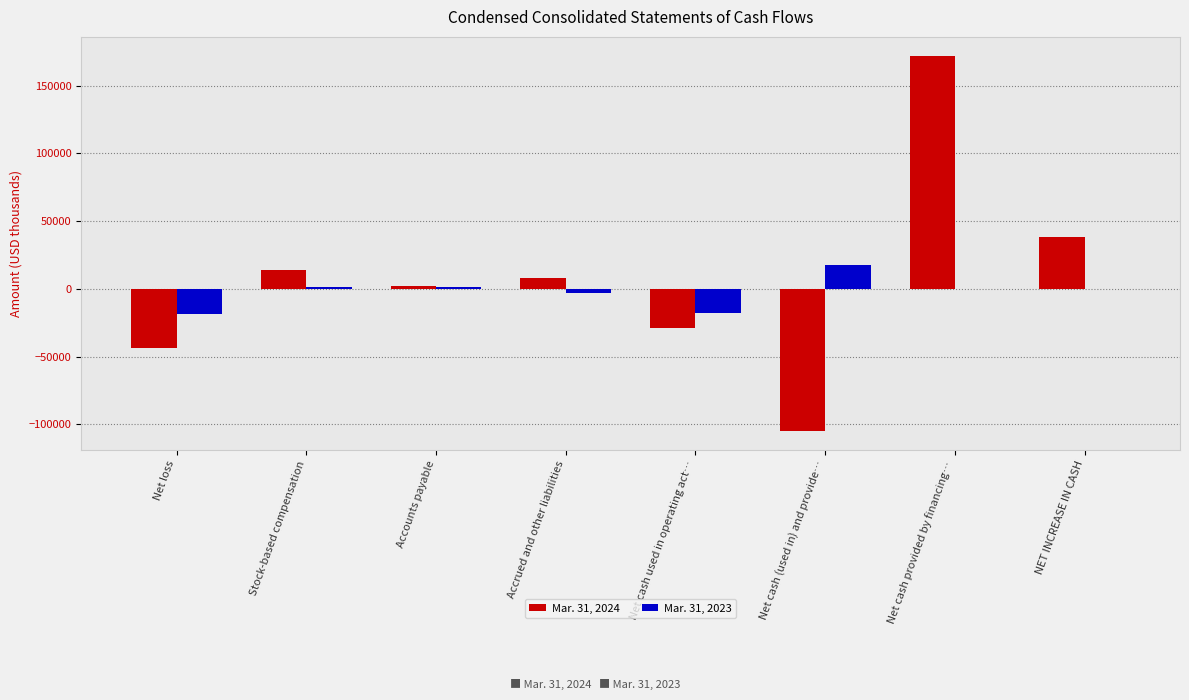

What is the sum of the Mar. 31, 2024 values at Net cash used in operating act… and Accounts payable?

-26332